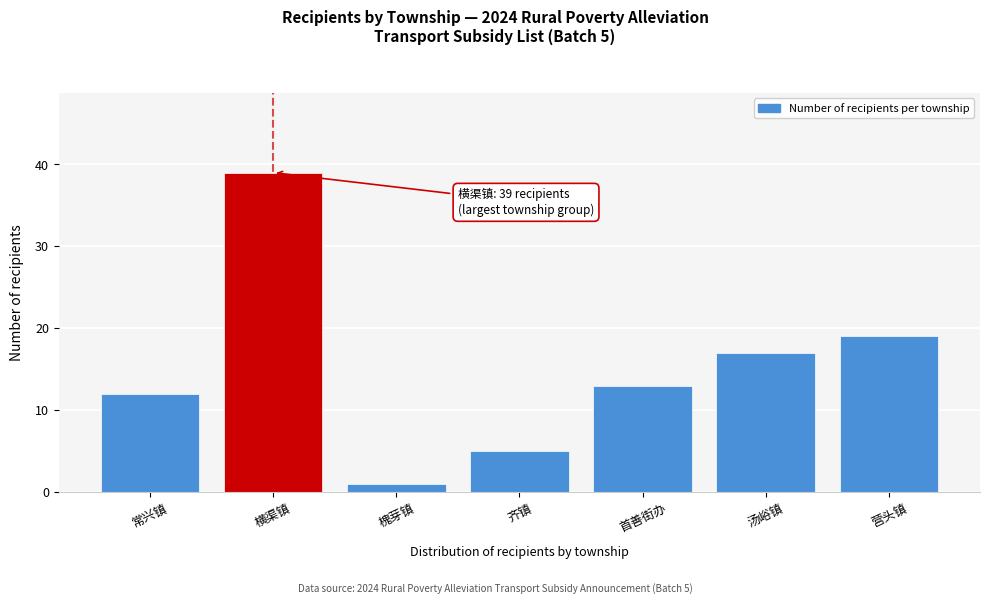

Reading left to right, extract all data points from this chart.

12	39	1	5	13	17	19